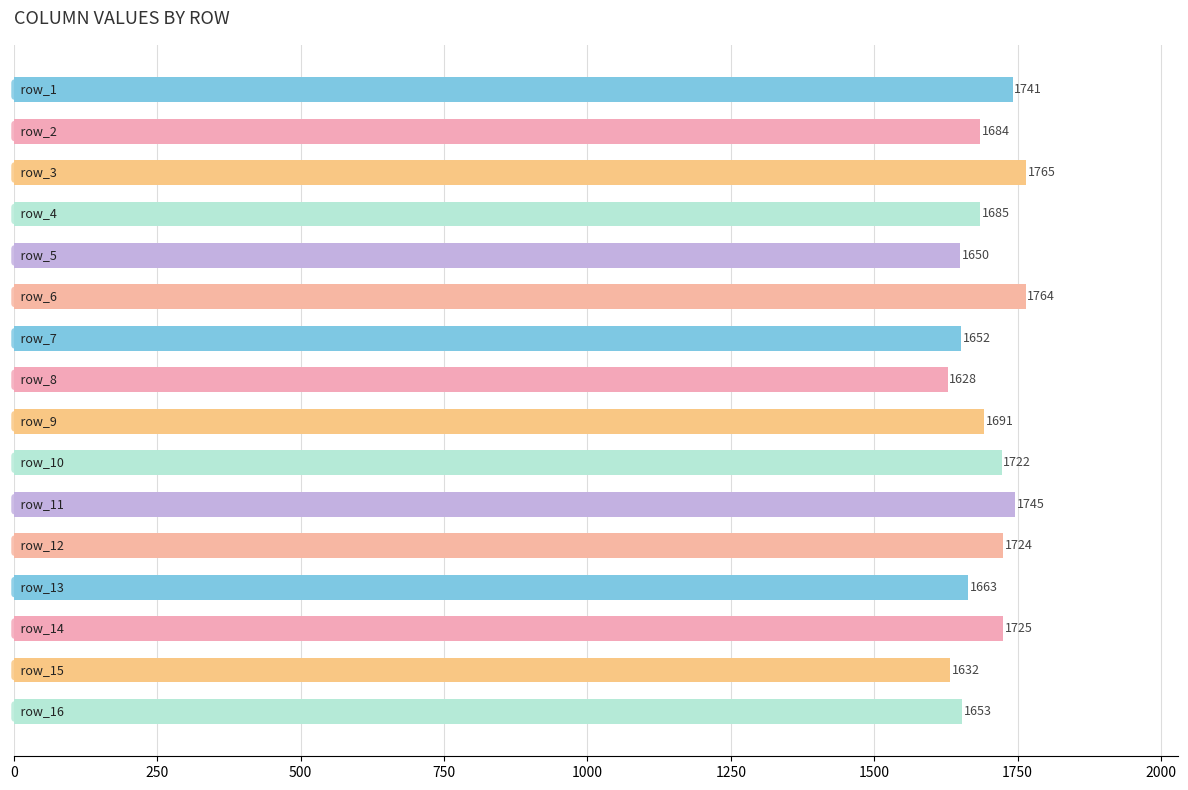

What is the maximum value shown in the chart?

1765